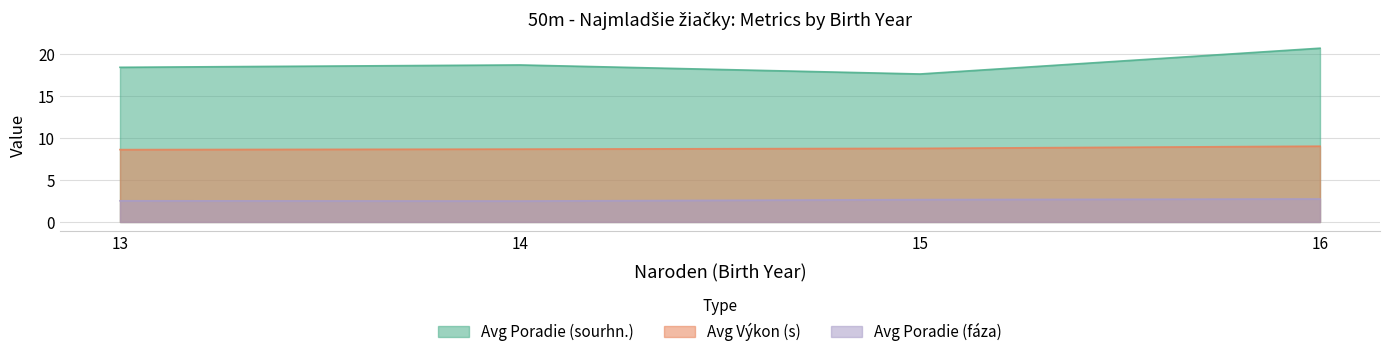

What is the total value across all series at 15?

29.1